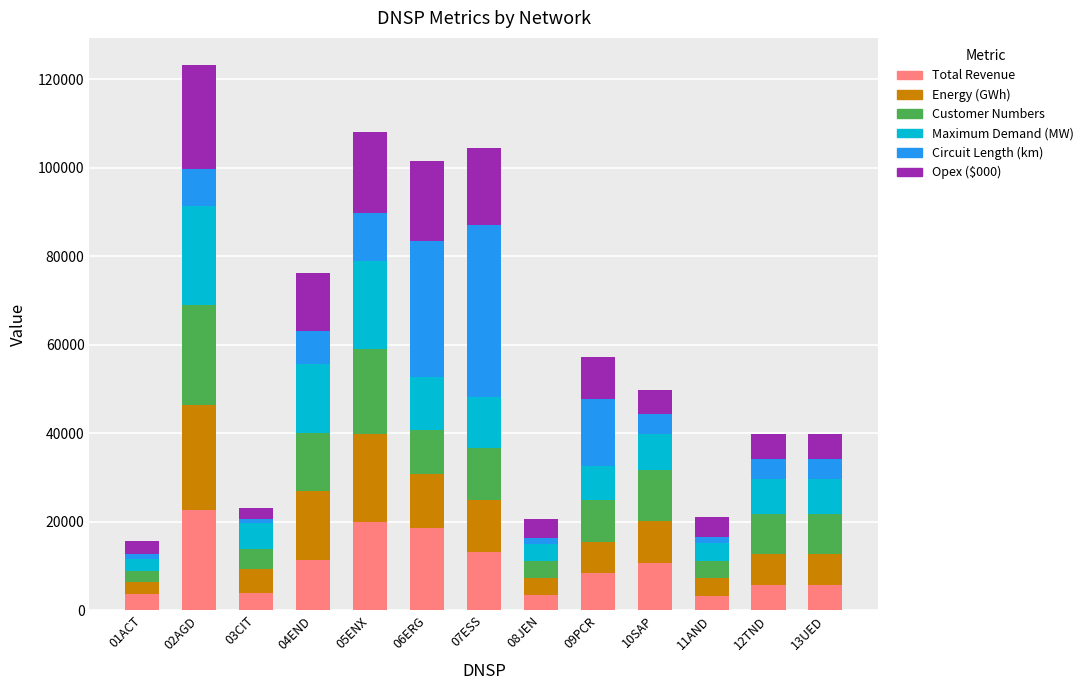

What is the total value across all series at 13UED?

39733.1